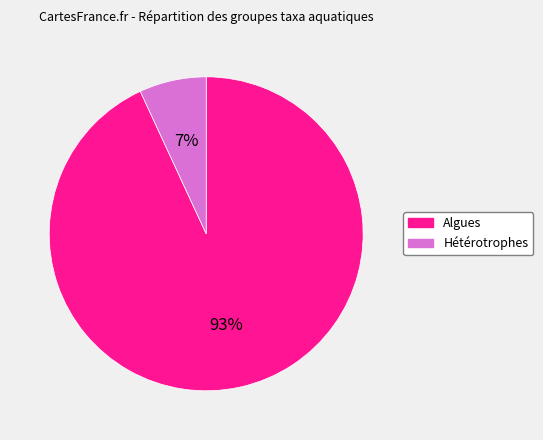

Which category has the smallest portion of the pie?

Hétérotrophes